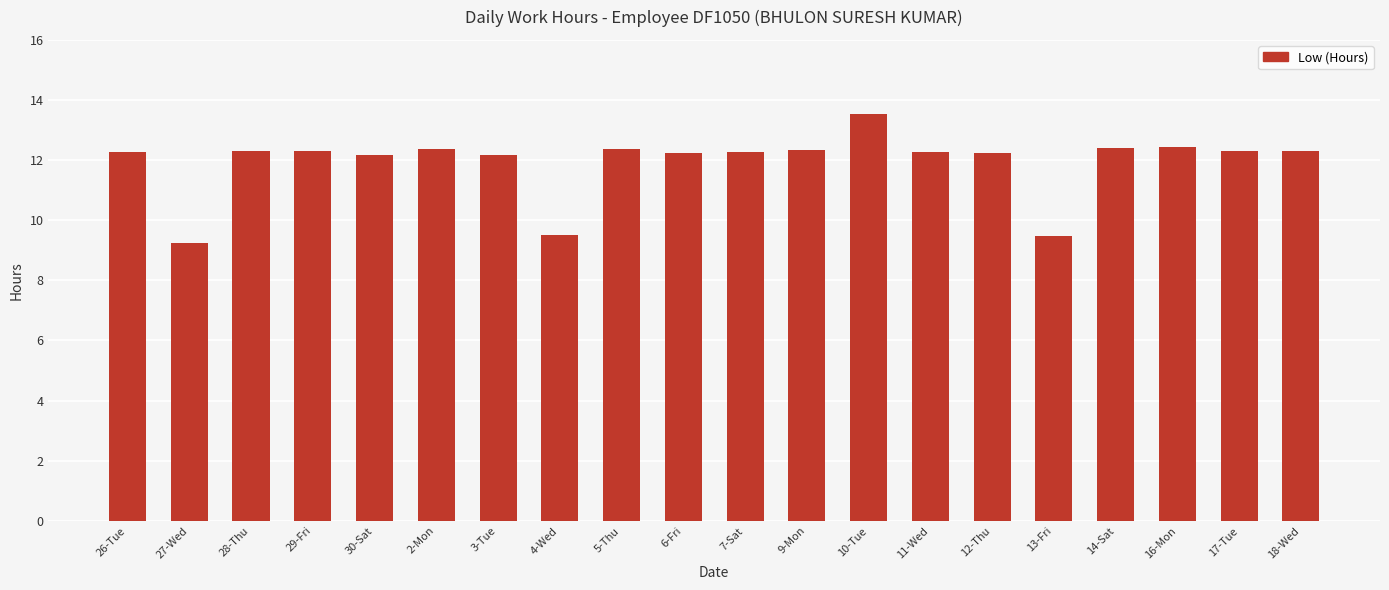

What is the difference between the values at 27-Wed and 4-Wed?

0.3